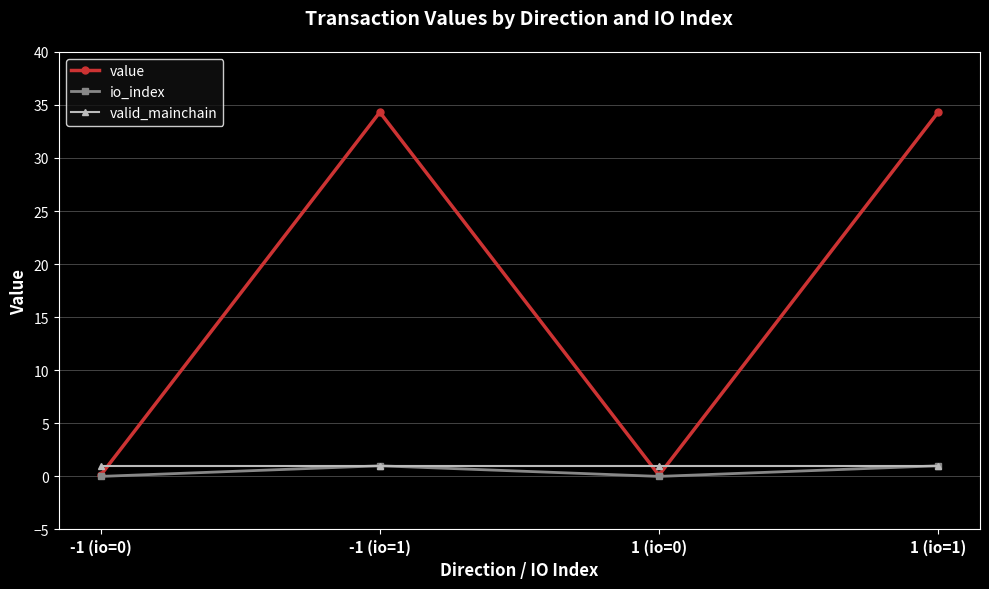

Reading left to right, what are all the values shown in this chart?

value: 0.1	34.3	0.1	34.3
io_index: 0.0	1.0	0.0	1.0
valid_mainchain: 1.0	1.0	1.0	1.0